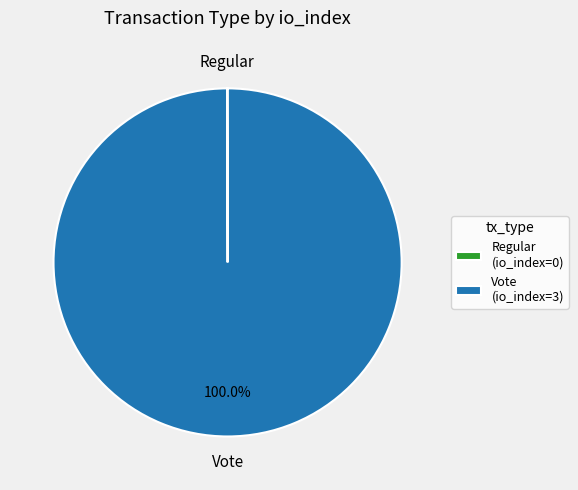

Is there any slice that represents more than half of the pie?

Yes